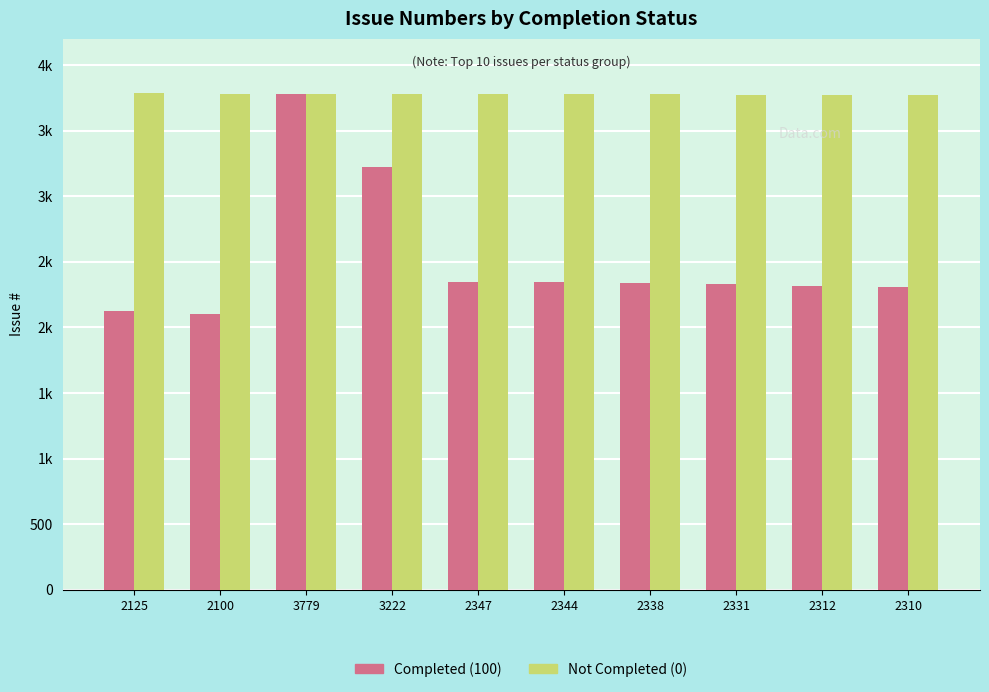

Reading left to right, transcribe all the data shown in this chart.

Completed (100): 2125	2100	3779	3222	2347	2344	2338	2331	2312	2310
Not Completed (0): 3783	3782	3781	3780	3778	3777	3776	3774	3773	3770